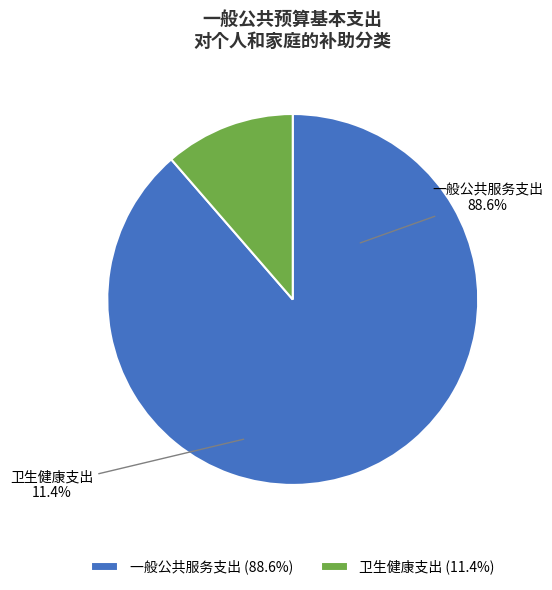

What percentage is the 卫生健康支出 slice, to the nearest percent?

11%